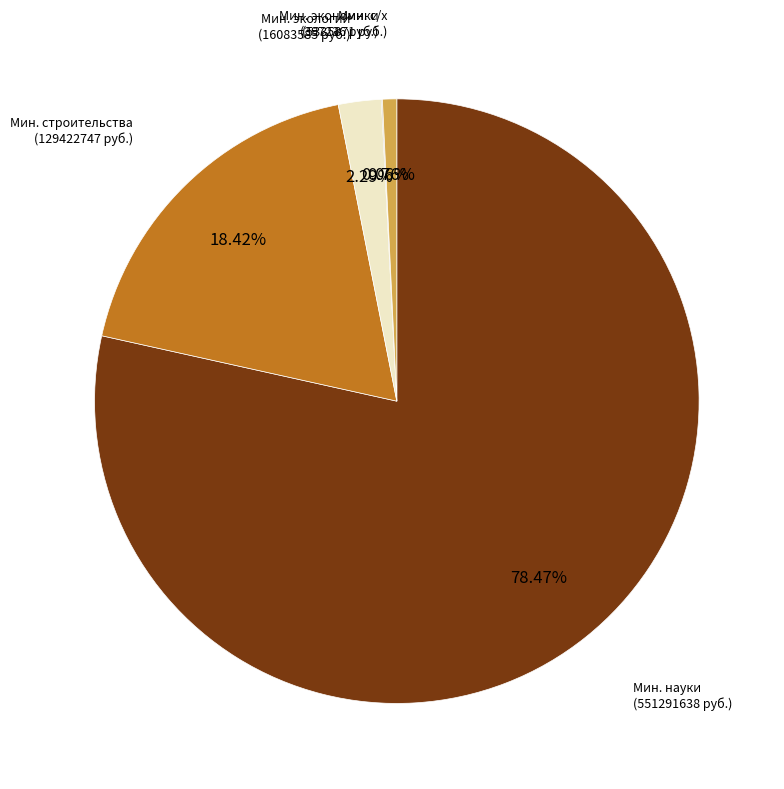

Is there any slice that represents more than half of the pie?

Yes